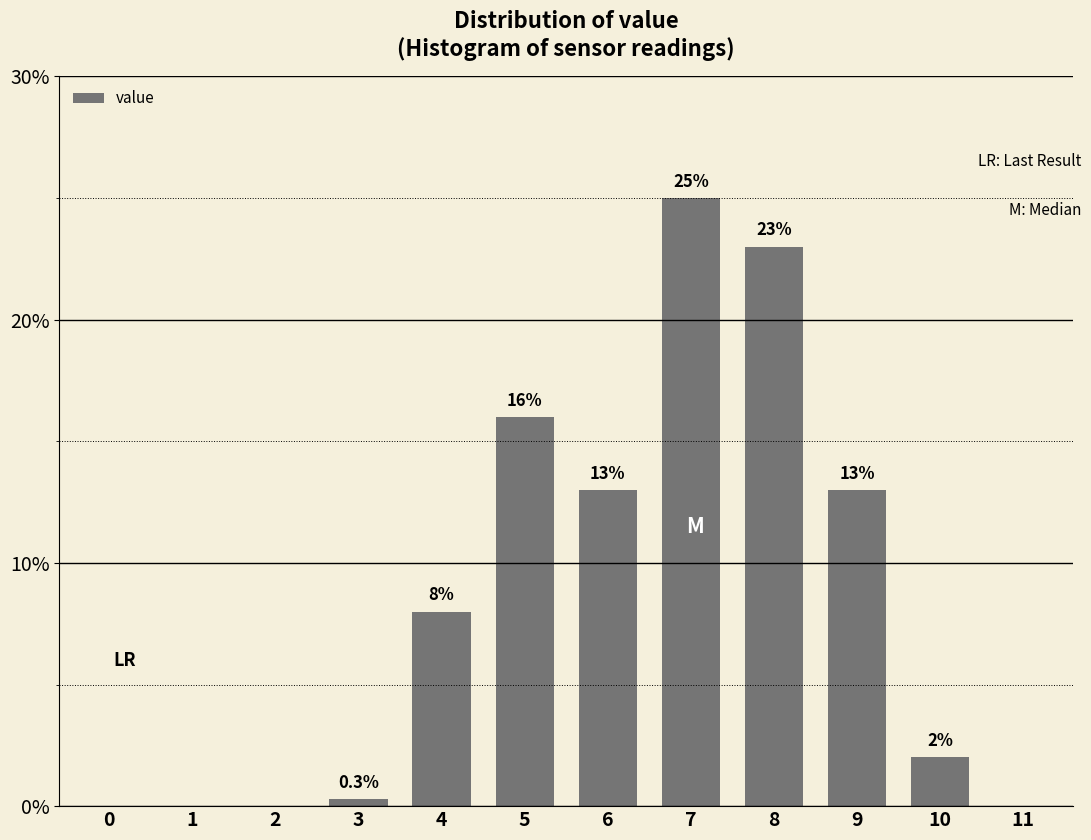

Reading right to left, extract all data points from this chart.

11=0.0	10=2.0	9=13.0	8=23.0	7=25.0	6=13.0	5=16.0	4=8.0	3=0.3	2=0.0	1=0.0	0=0.0